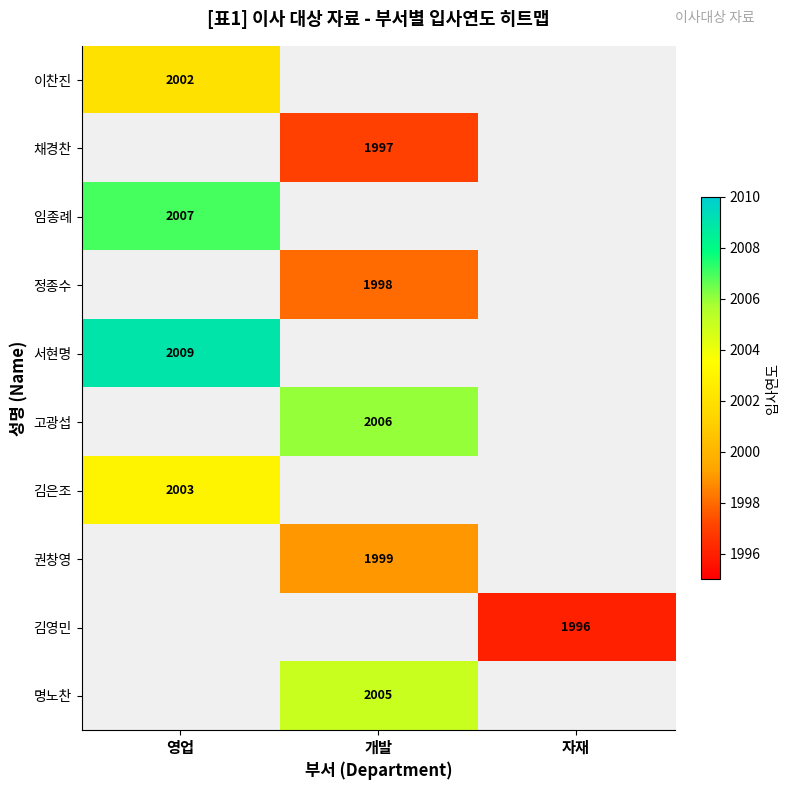

True or false: 서현명 has a value of 3009 at 영업.

False